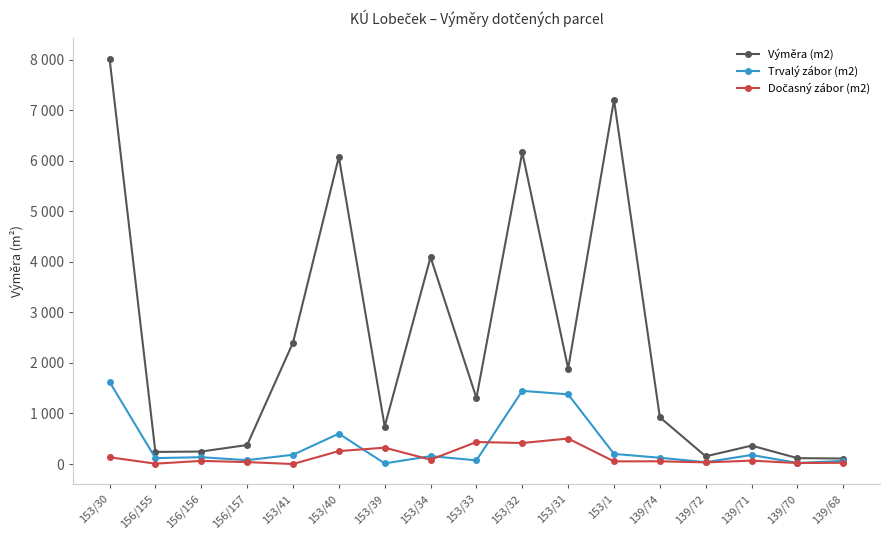

Does the chart have visible grid lines?

No